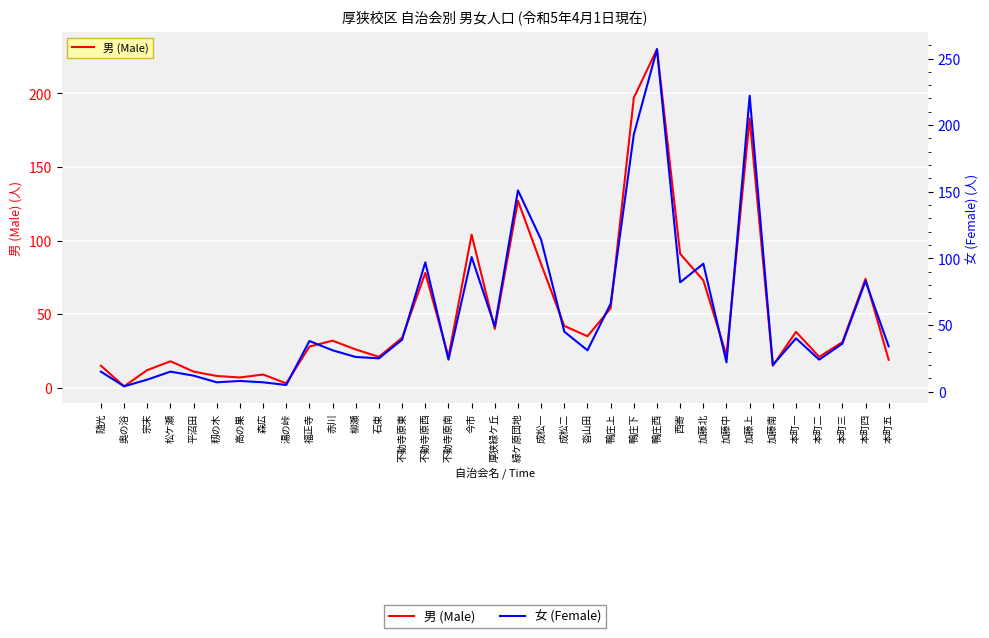

How many lines are shown in the chart?

2